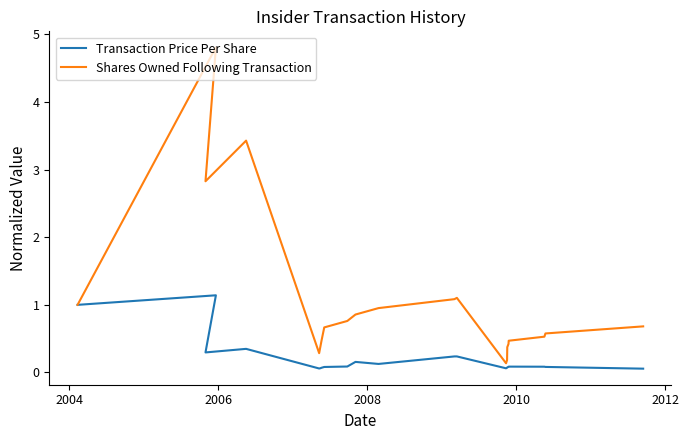

The value of Shares Owned Following Transaction at 18 is 0.3. True or false?

False